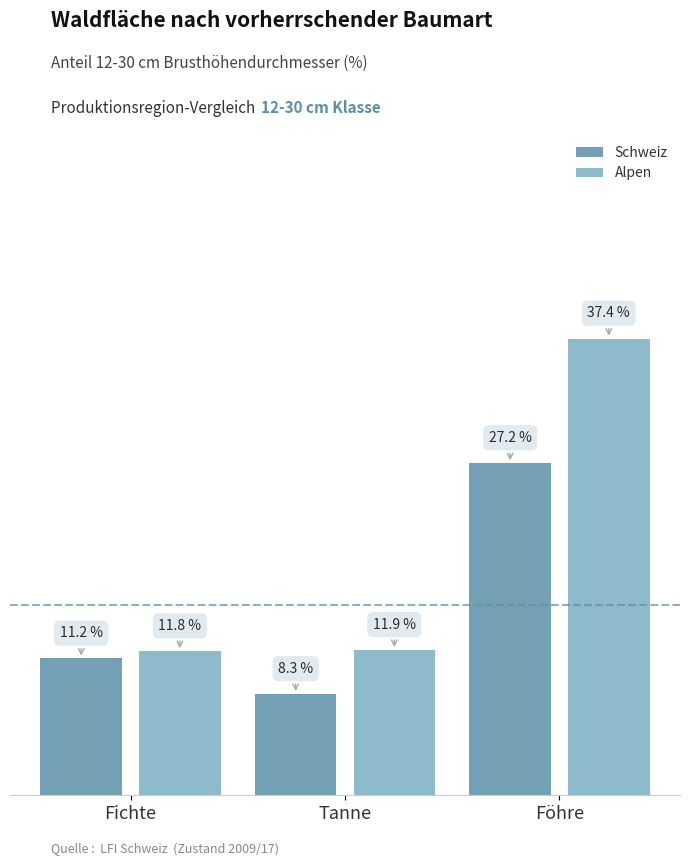

List the series in order of their peak value, highest first.

Alpen, Schweiz